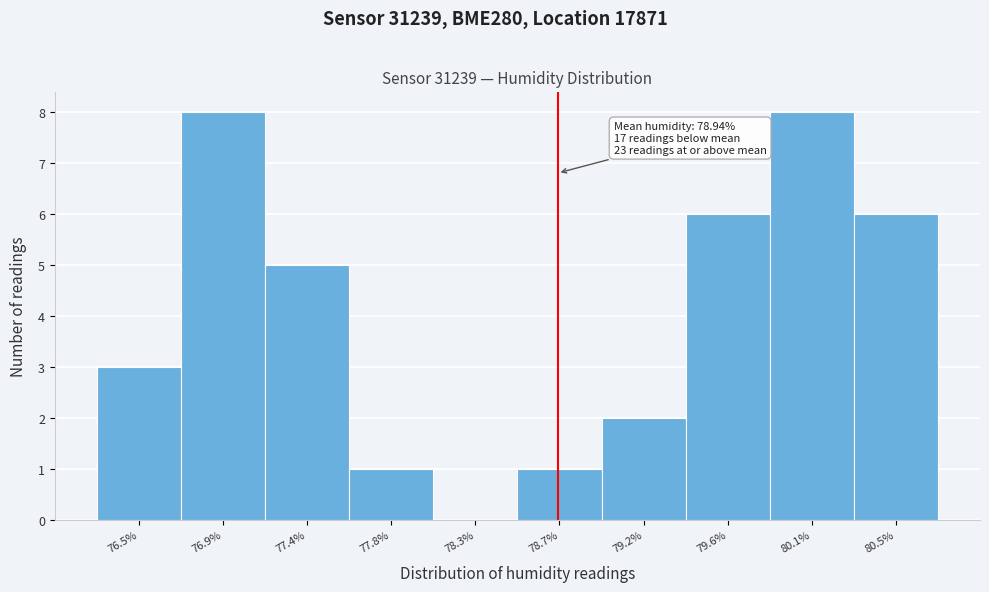

Reading right to left, what are all the values shown in this chart?

80.5%=6	80.1%=8	79.6%=6	79.2%=2	78.7%=1	78.3%=0	77.8%=1	77.4%=5	76.9%=8	76.5%=3